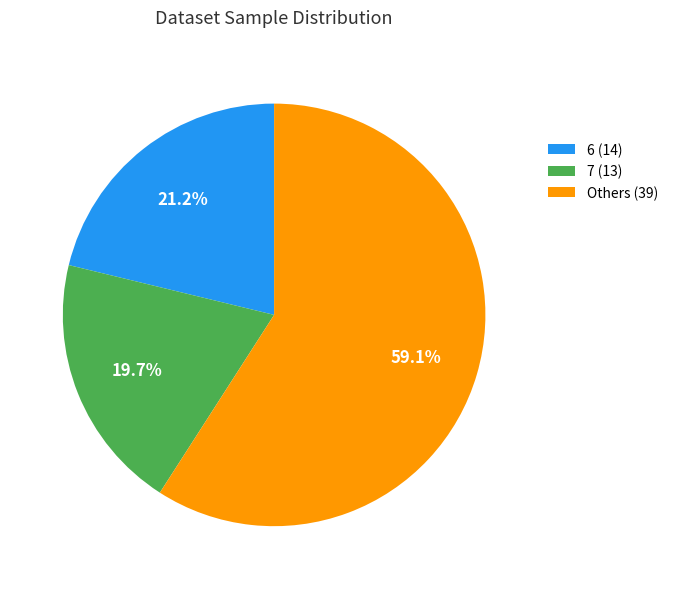

Combined, do 6 (14) and Others (39) account for over 50%?

Yes